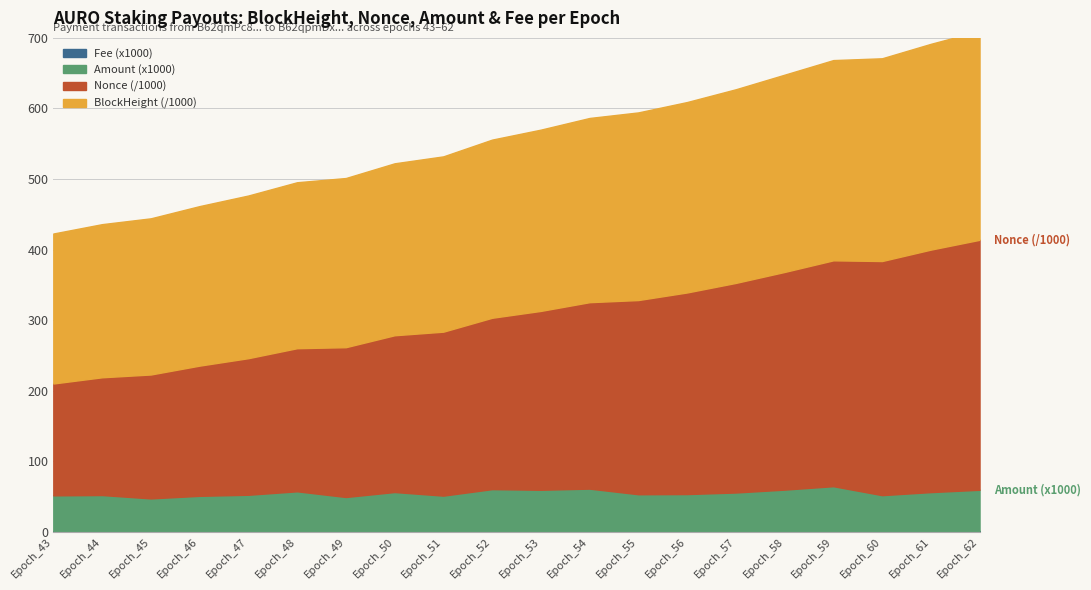

At which label is Amount closest to 0?

Epoch_45